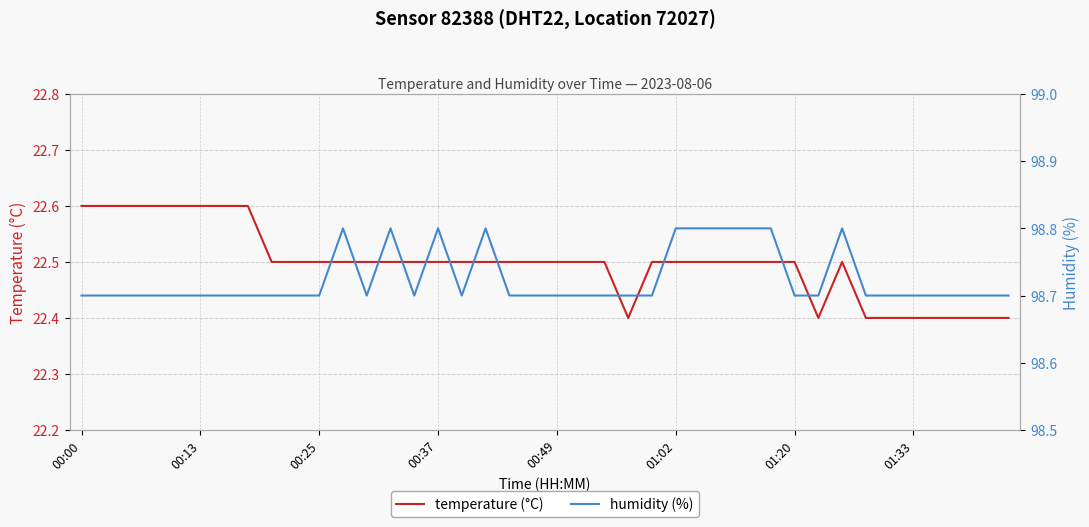

How many distinct data groups are displayed?

2